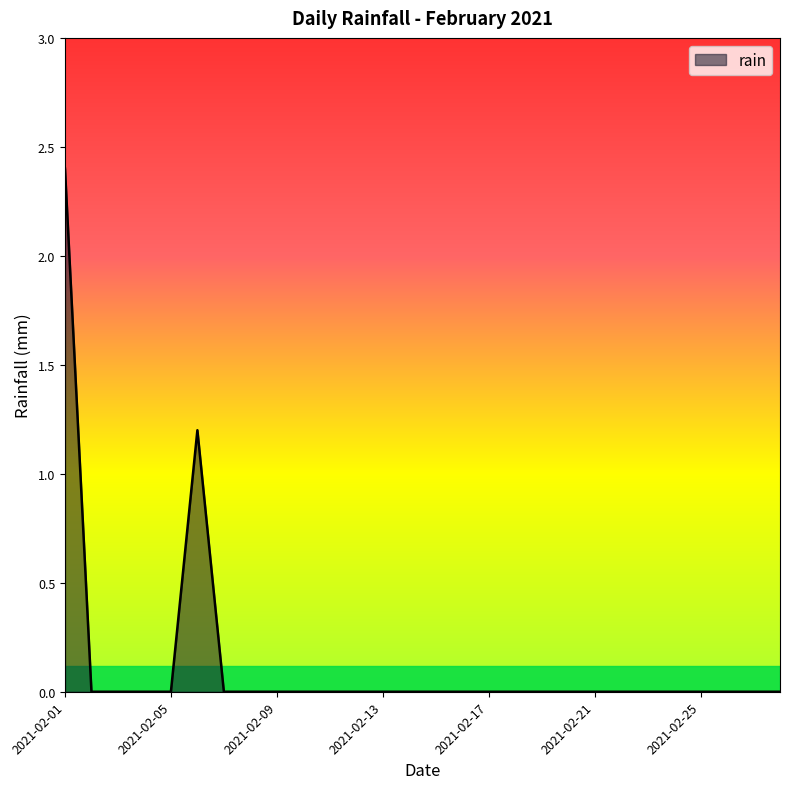

What is the difference between the maximum and minimum values?

2.4